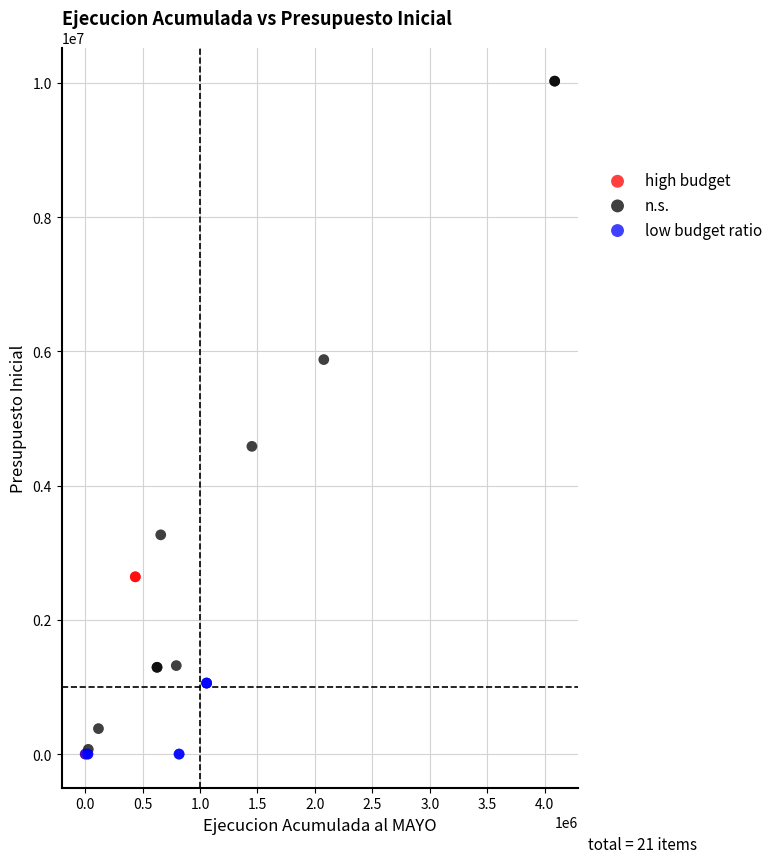

Which series reaches the maximum Y coordinate?

n.s.